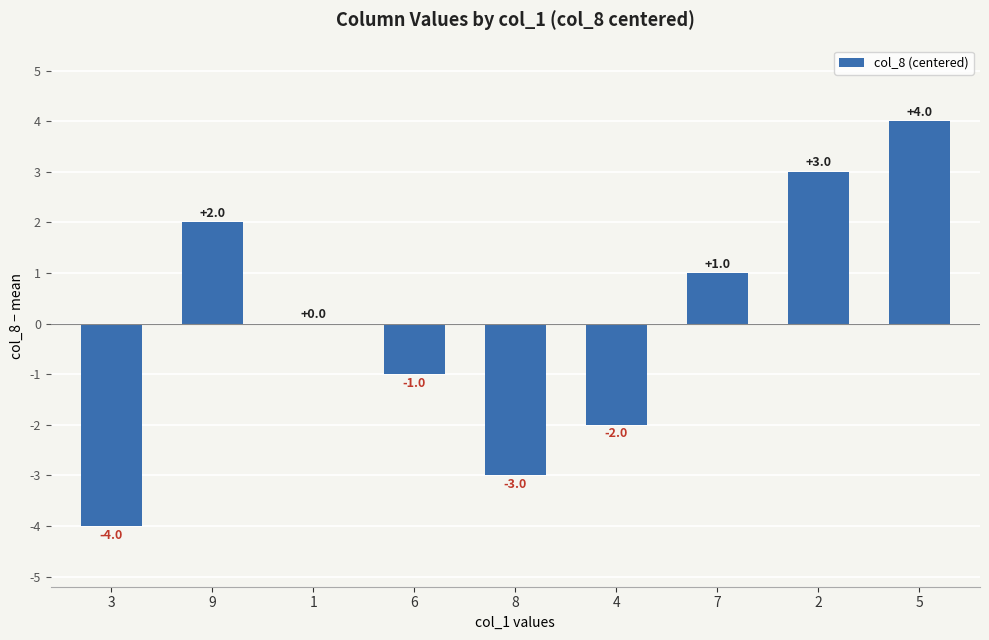

The value at 9 is 2. True or false?

True